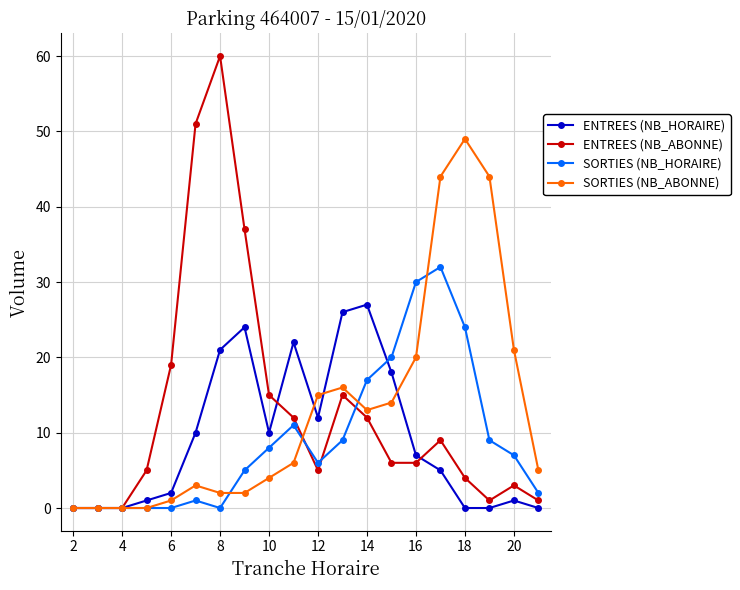

What is the highest value of the ENTREES (NB_ABONNE) series?

60